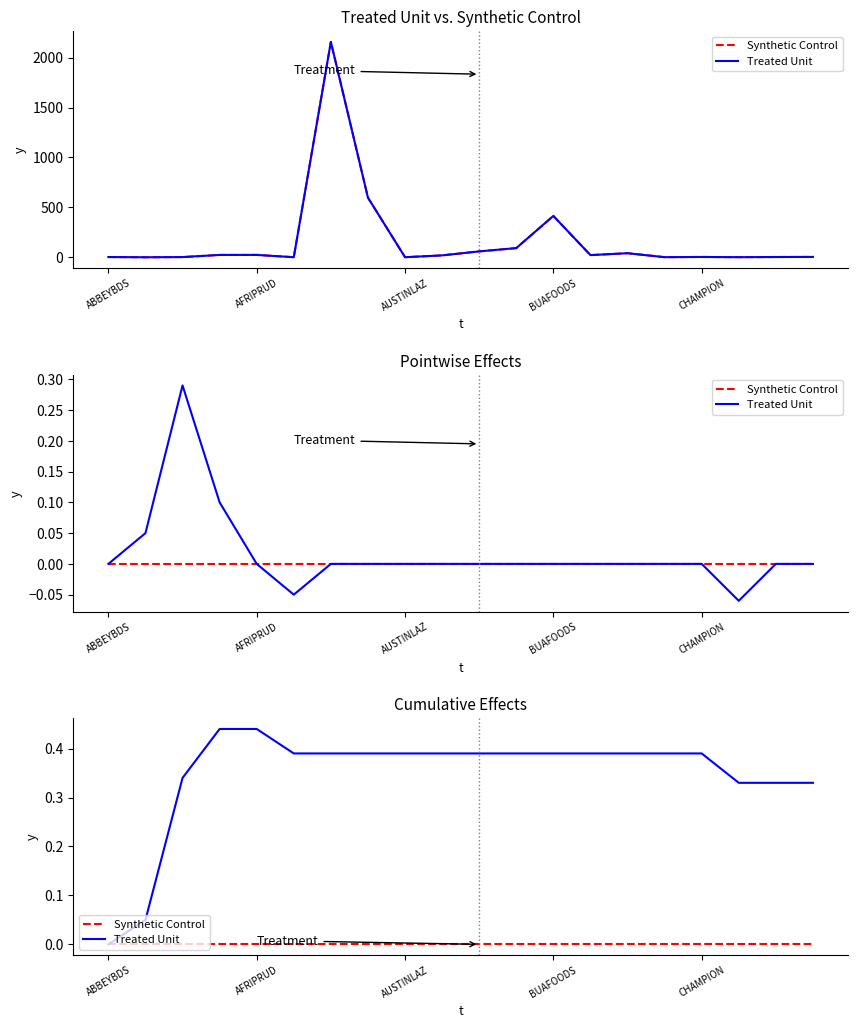

Where is Synthetic Control nearest to the value 0?

ABBEYBDS